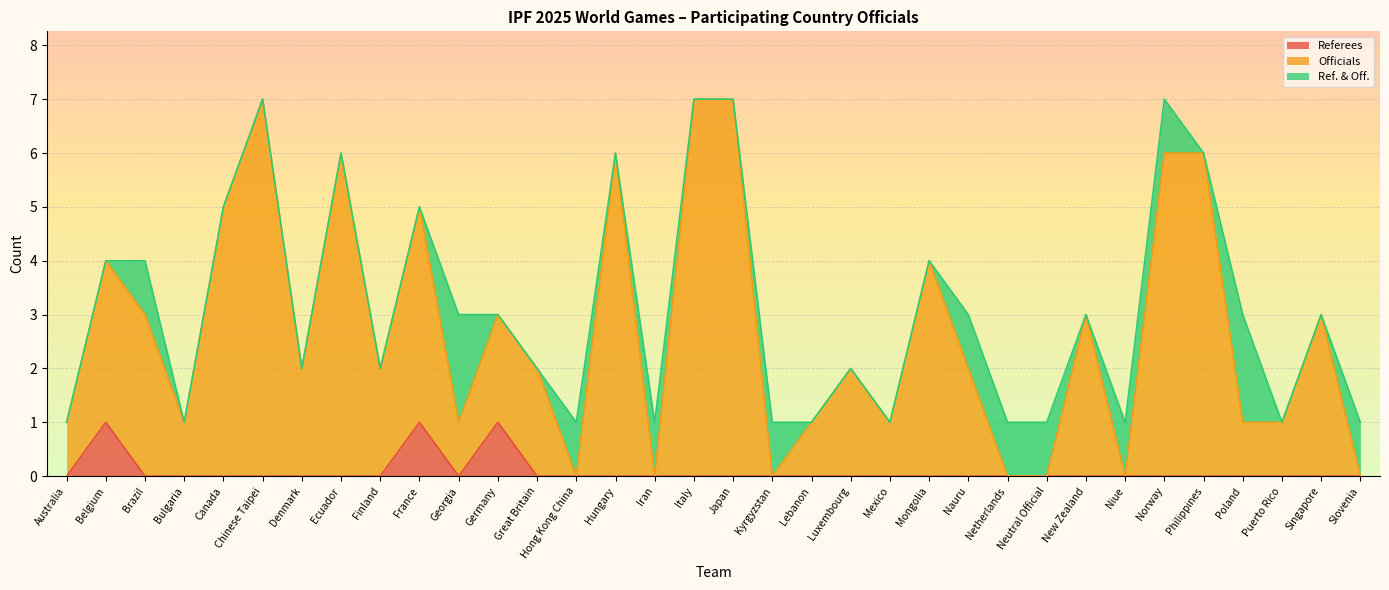

What is the total value across all series at Singapore?

3